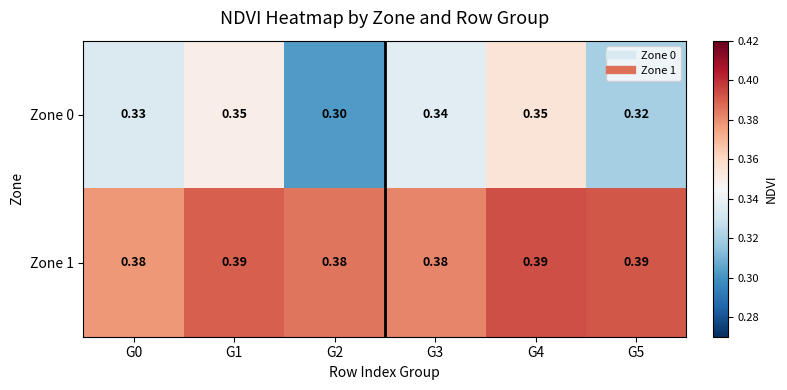

Is the value of Zone 1 at G3 greater than the value of Zone 0 at G3?

Yes